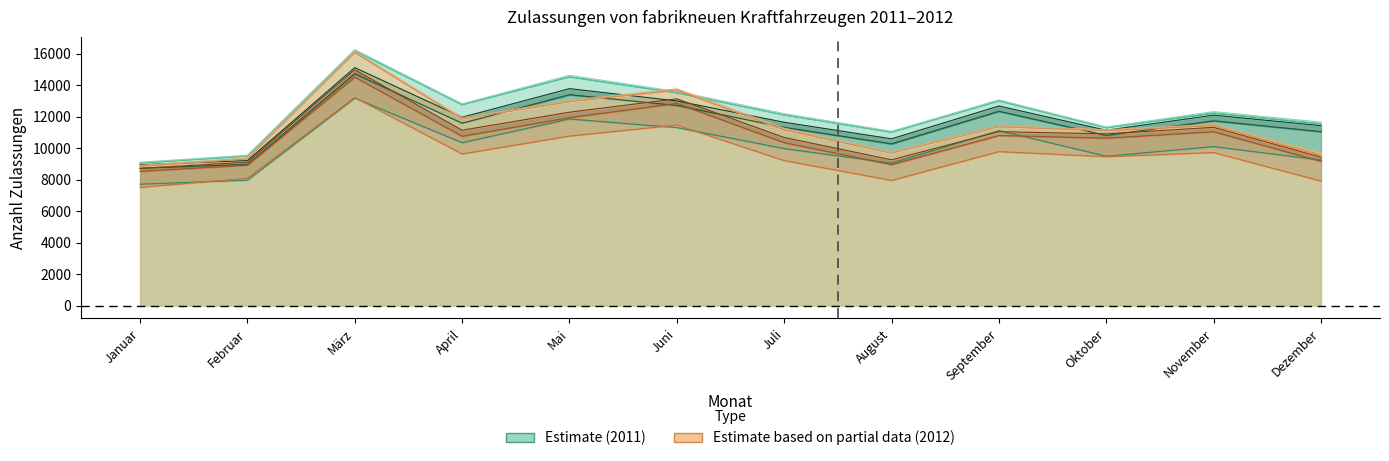

What is the label of the 4th point from the right?

September